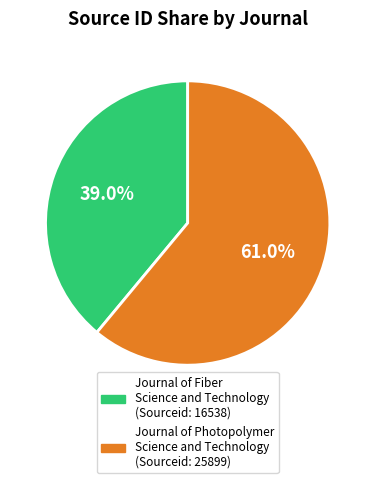

Combined, what portion of the pie is Journal of Photopolymer Science and Technology and Journal of Fiber Science and Technology?

100.0%